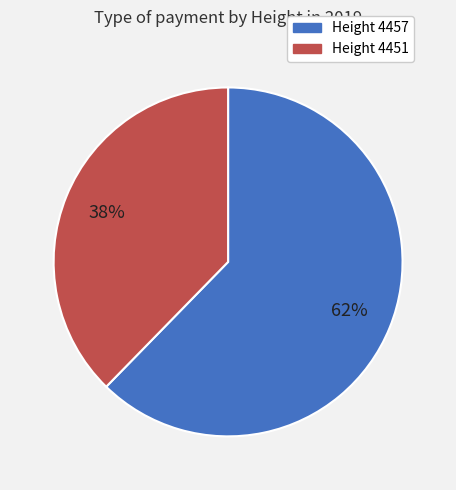

To the nearest percent, what is the average slice percentage?

50%